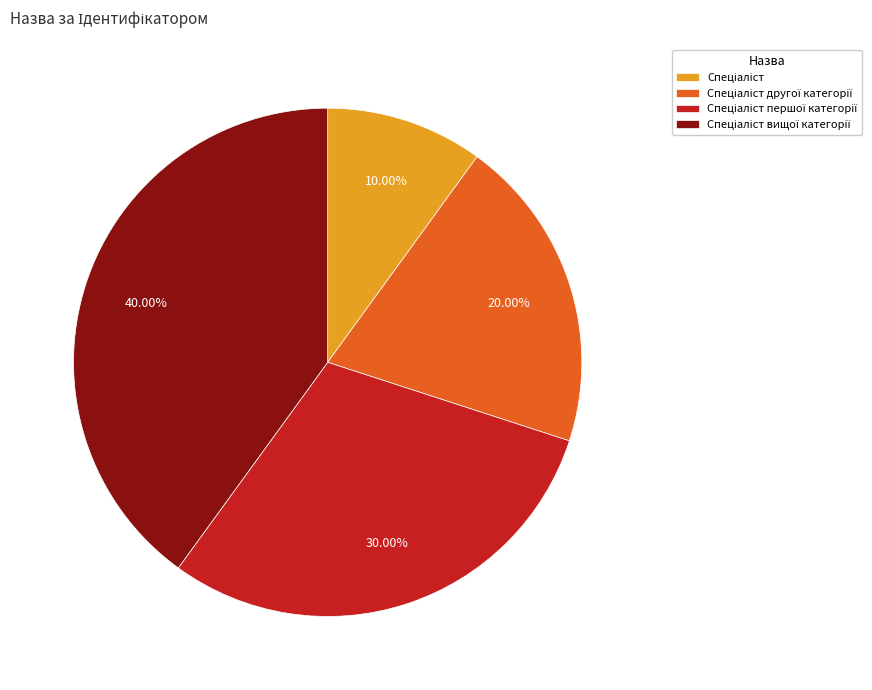

Does any single category account for the majority?

No